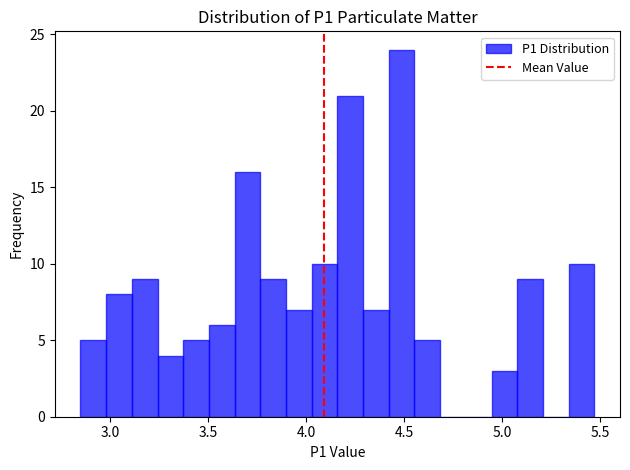

Read against the x-axis, roughly where is the centre of the tallest bar?

4.50